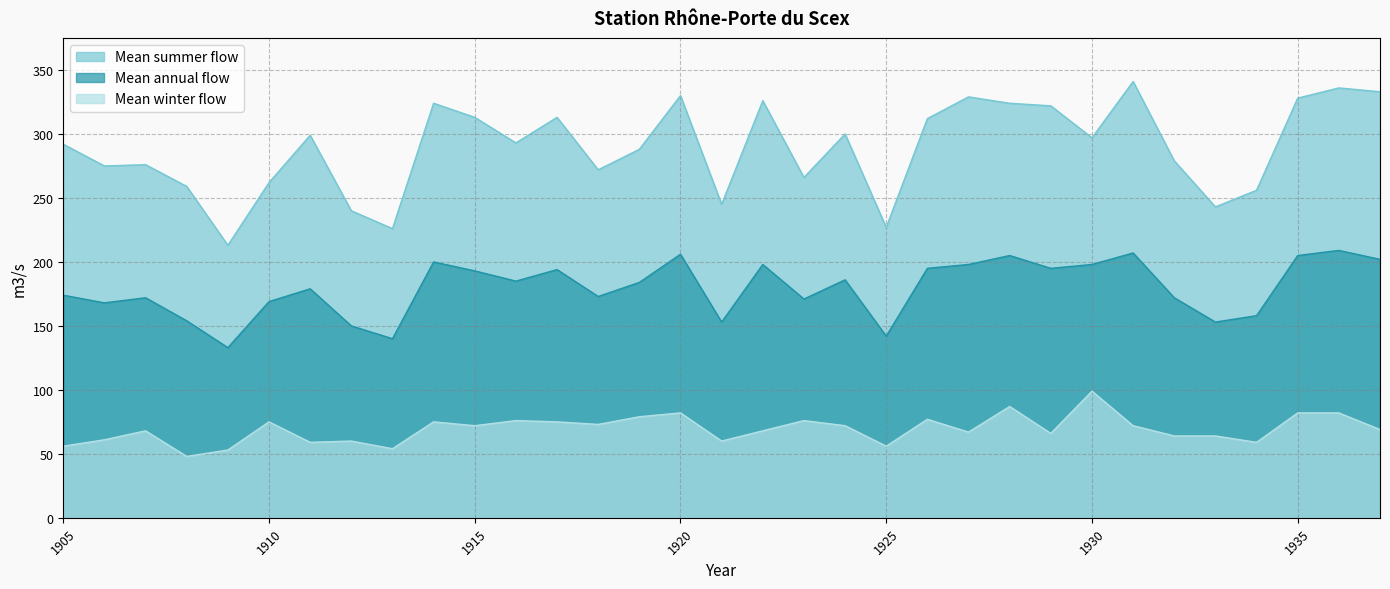

Is the value of Mean summer flow at 1910 greater than the value of Mean annual flow at 1905?

Yes